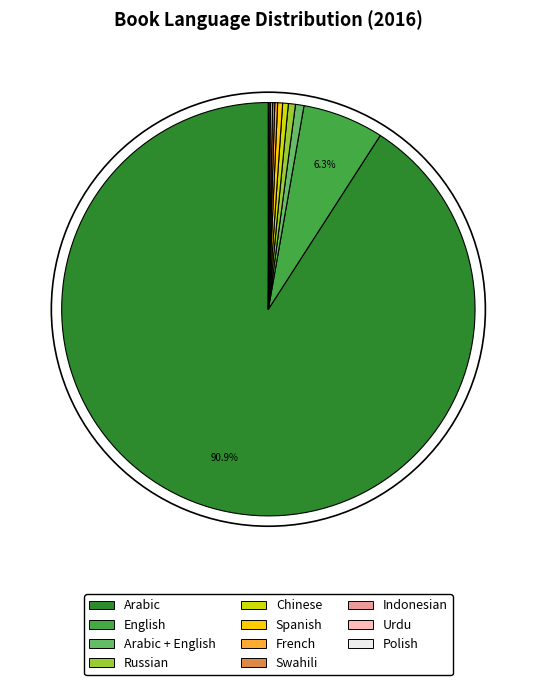

To the nearest percent, what is the difference between the largest and smallest slice percentages?

91%